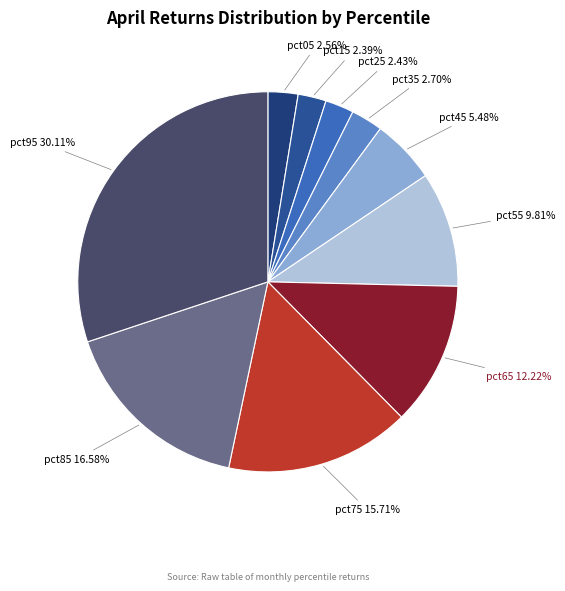

How many segments does this pie chart have?

10